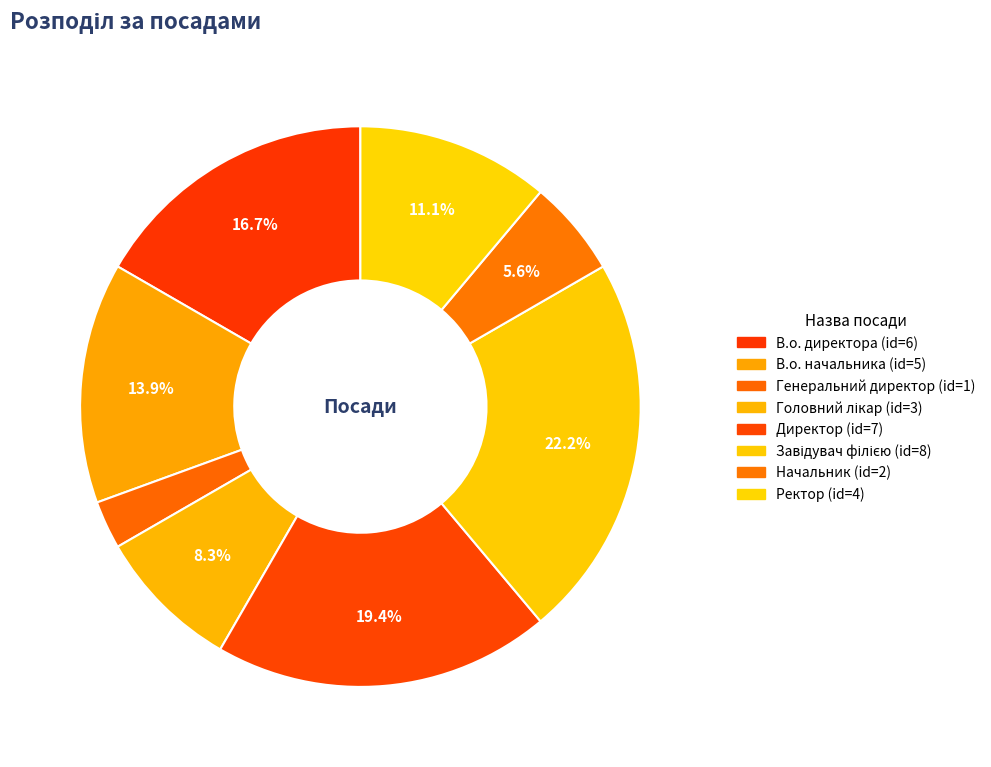

To the nearest percent, what is the average slice percentage?

12%